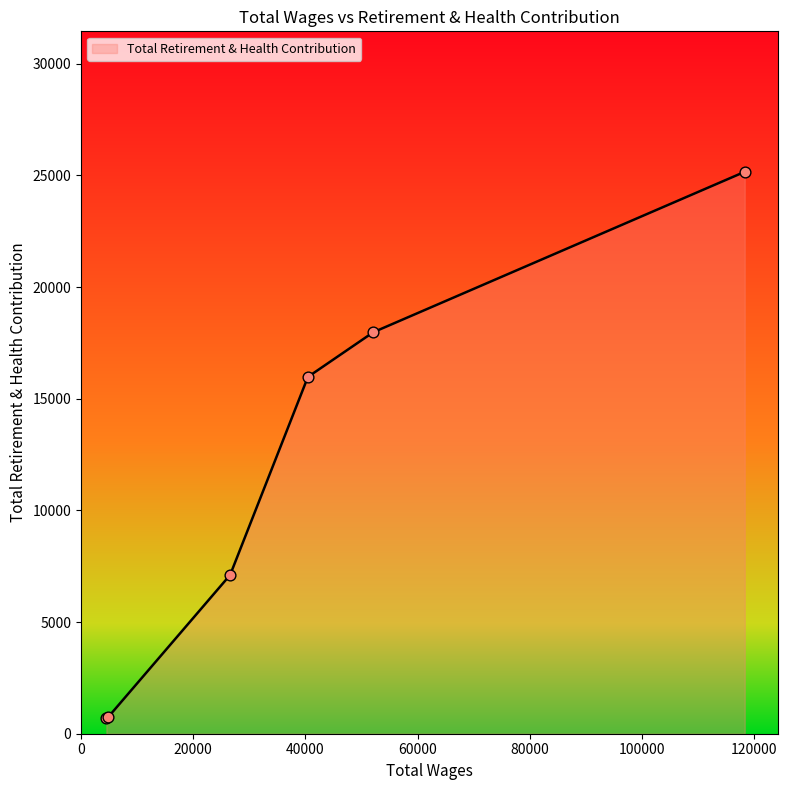

What is the difference between the maximum and second lowest values?

24429